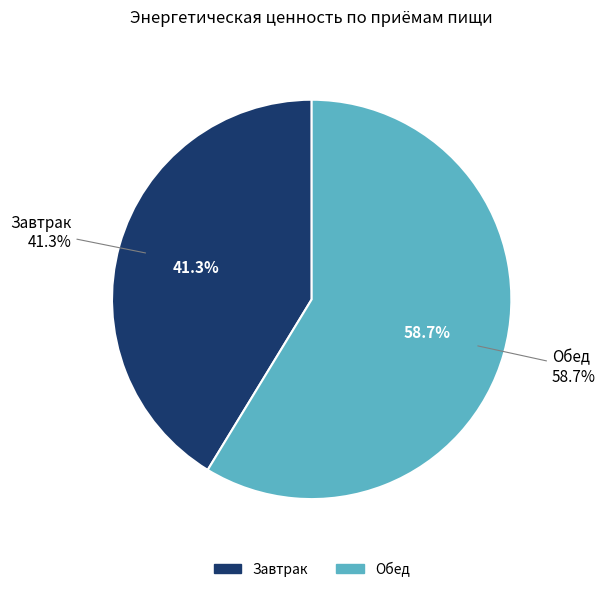

Which category has the smallest portion of the pie?

Завтрак